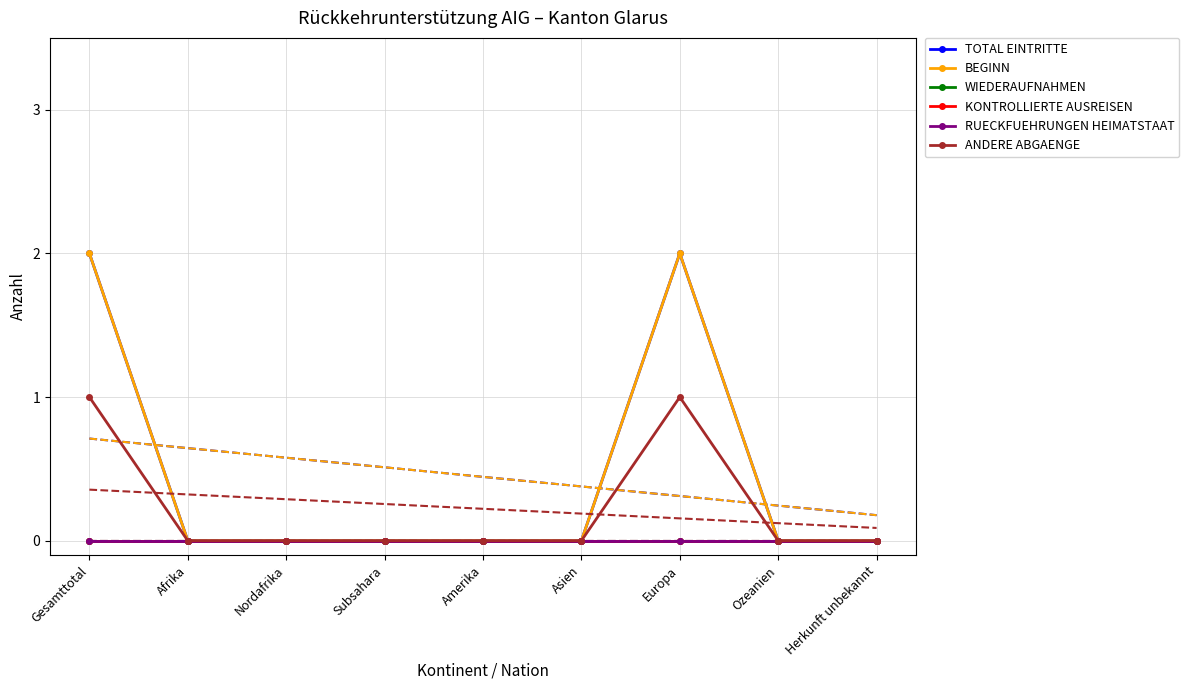

What are all the series names shown in the legend?

Total Eintritte, Beginn, Wiederaufnahmen, Kontrollierte Ausreisen, Rueckfuehrungen Heimatstaat, Andere Abgaenge